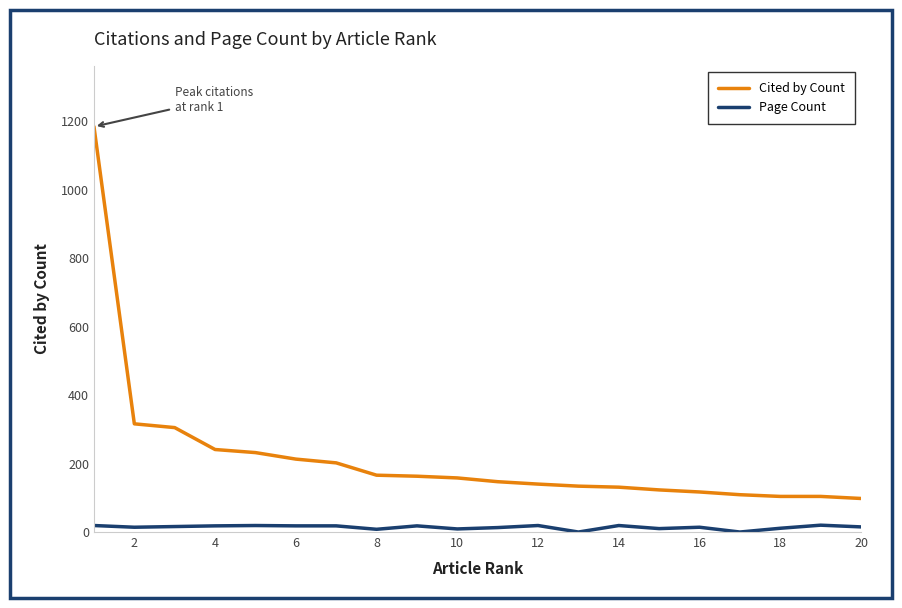

What is the difference between the maximum and minimum values in the Page Count series?

20